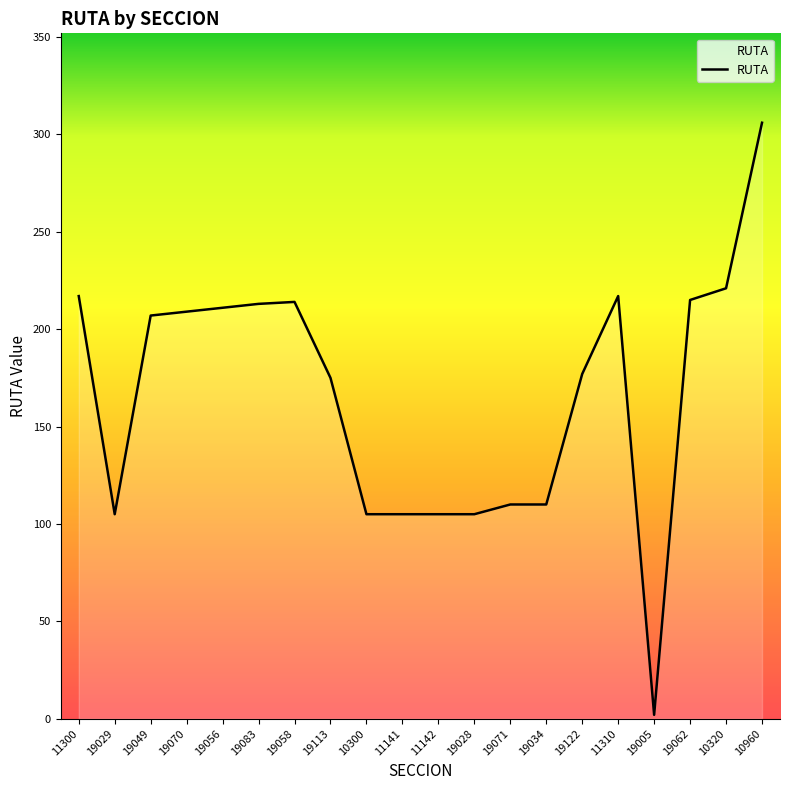

What is the change in value from 19113 to 19062?

+40